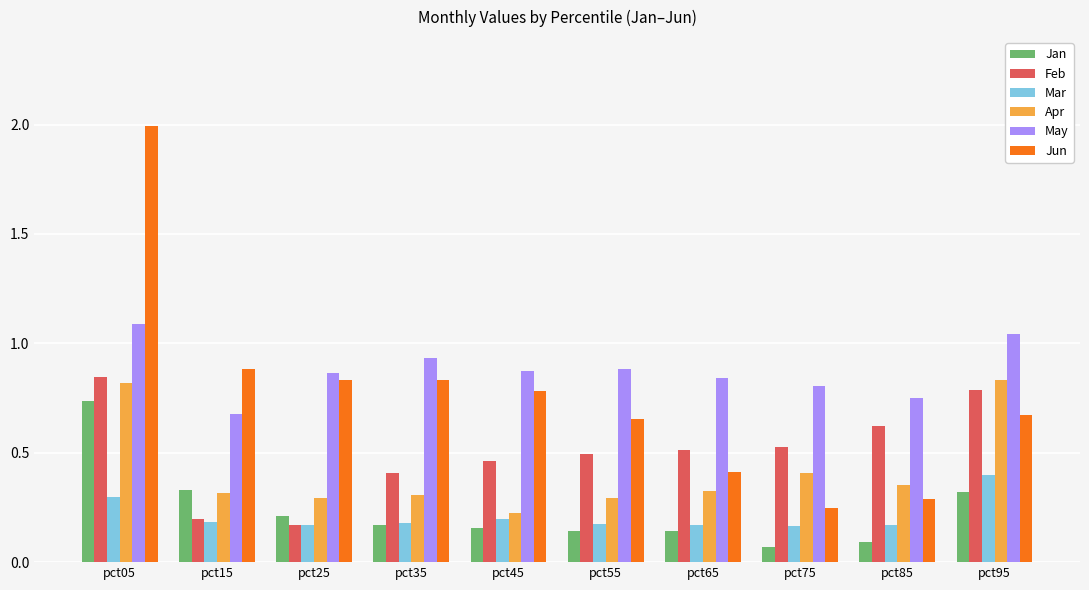

What are all the series names shown in the legend?

Jan, Feb, Mar, Apr, May, Jun